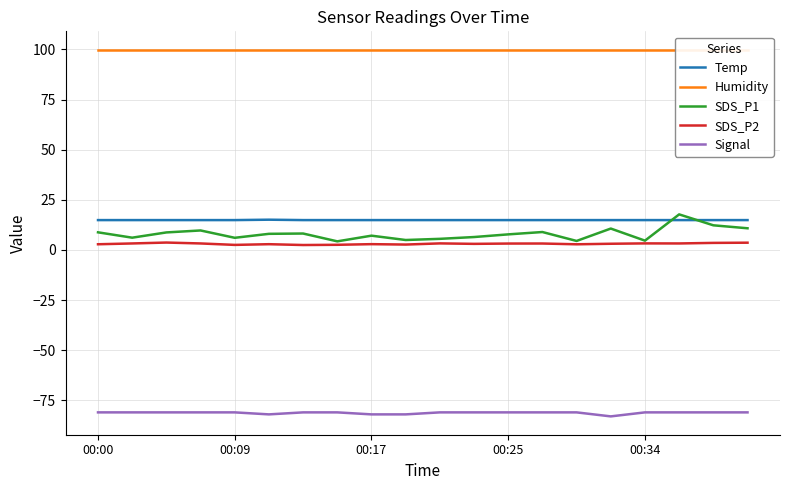

Reading left to right, what are all the values shown in this chart?

Temp: 14.9	14.9	14.9	14.9	14.9	15.1	14.9	14.9	14.9	14.9	14.9	14.9	14.9	14.9	14.9	14.9	14.9	14.9	14.9	14.9
Humidity: 99.9	99.9	99.9	99.9	99.9	99.9	99.9	99.9	99.9	99.9	99.9	99.9	99.9	99.9	99.9	99.9	99.9	99.9	99.9	99.9
SDS_P1: 8.8	6.1	8.8	9.7	6.1	8.1	8.2	4.3	7.1	5.0	5.5	6.5	7.8	8.9	4.5	10.7	4.7	17.8	12.3	10.8
SDS_P2: 2.9	3.2	3.7	3.2	2.5	2.9	2.5	2.6	2.9	2.7	3.3	3.0	3.2	3.2	2.8	3.1	3.3	3.2	3.5	3.6
Signal: -81.0	-81.0	-81.0	-81.0	-81.0	-82.0	-81.0	-81.0	-82.0	-82.0	-81.0	-81.0	-81.0	-81.0	-81.0	-83.0	-81.0	-81.0	-81.0	-81.0